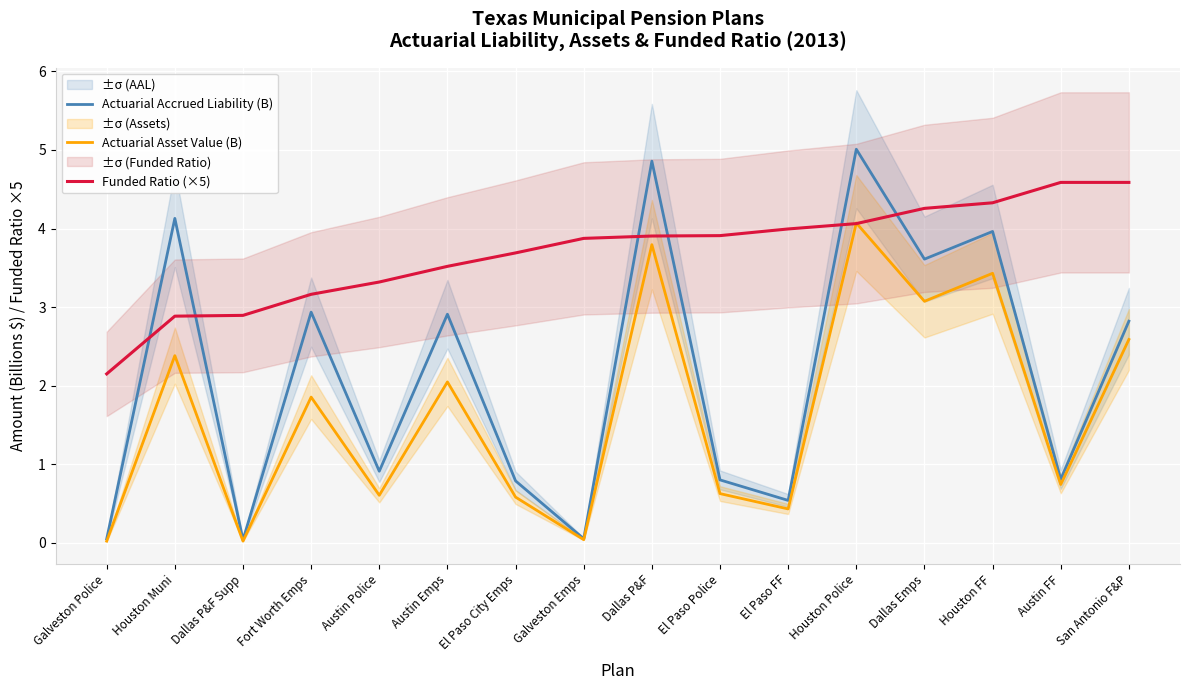

How many data points in Actuarial Accrued Liability (B) are above 2?

8